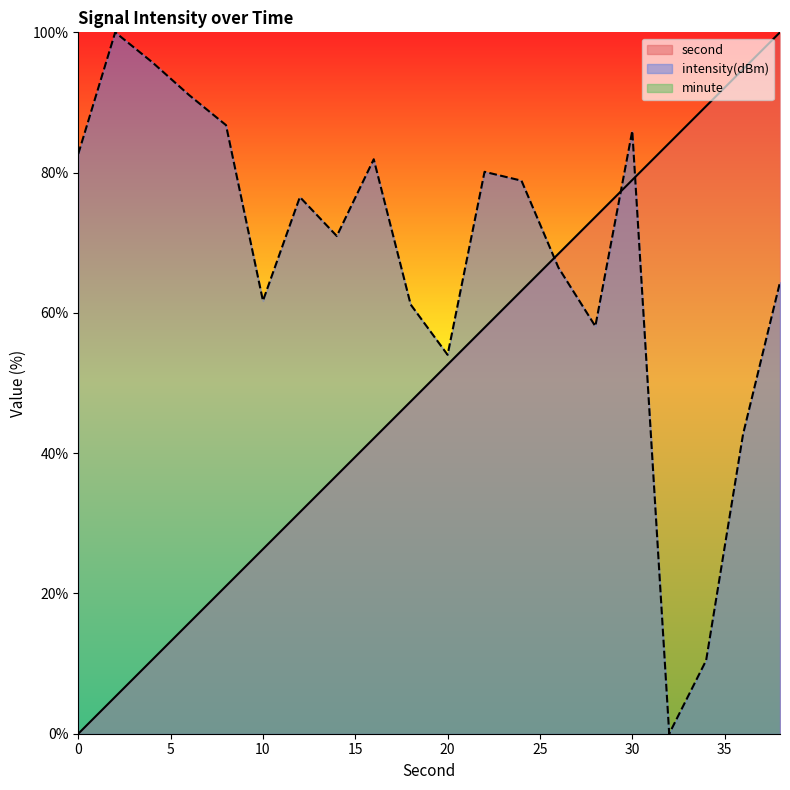

True or false: second and intensity intersect in this chart.

True